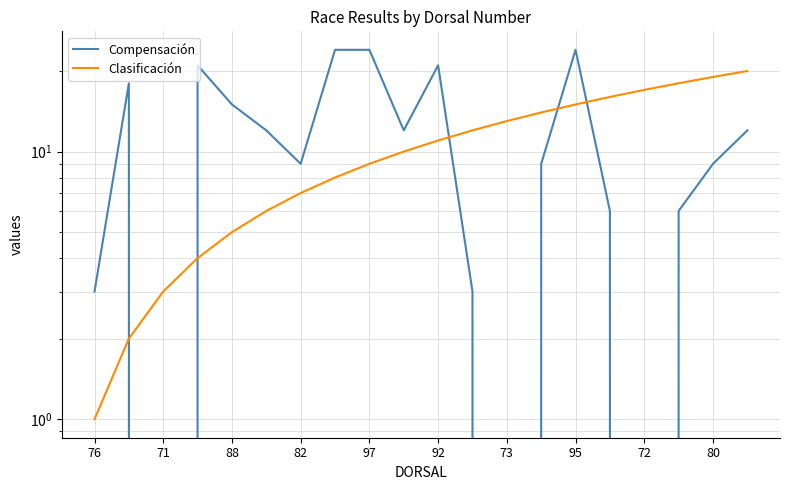

What are all the series names shown in the legend?

Compensación, Clasificación